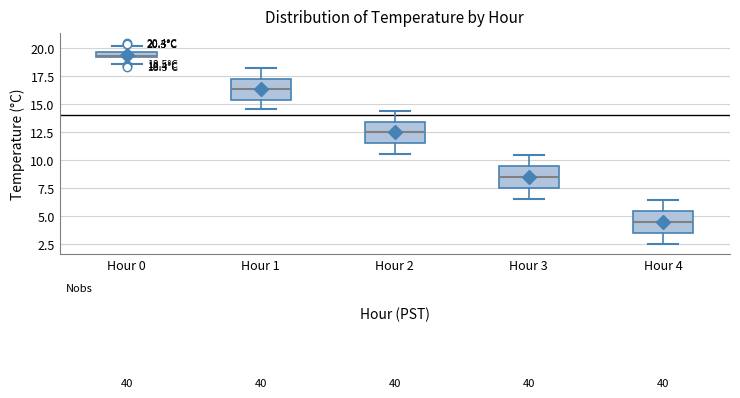

Which box has the lowest median line?

Hour 4